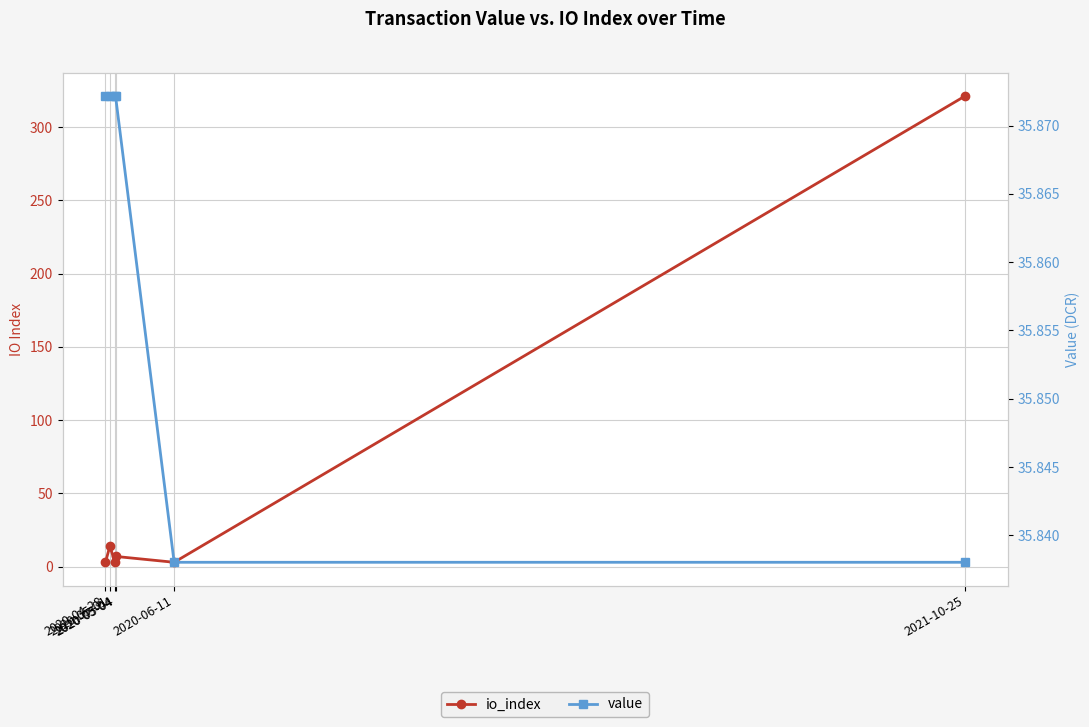

Which series has the widest spread of values?

io_index